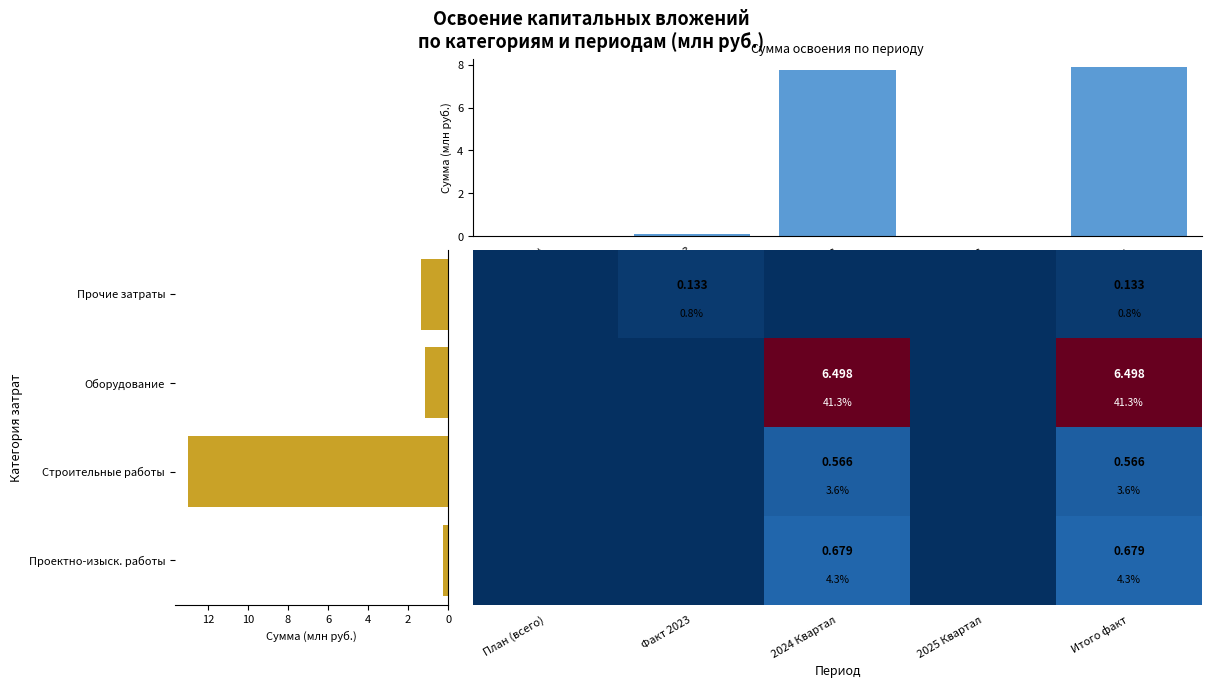

What is the sum of all Оборудование values?

1.1